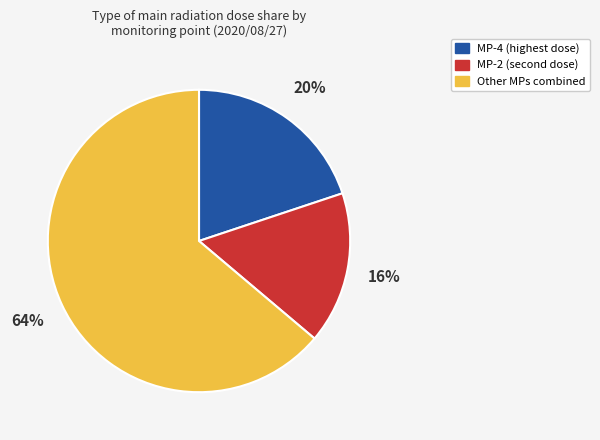

To the nearest percent, what is the average slice percentage?

33%